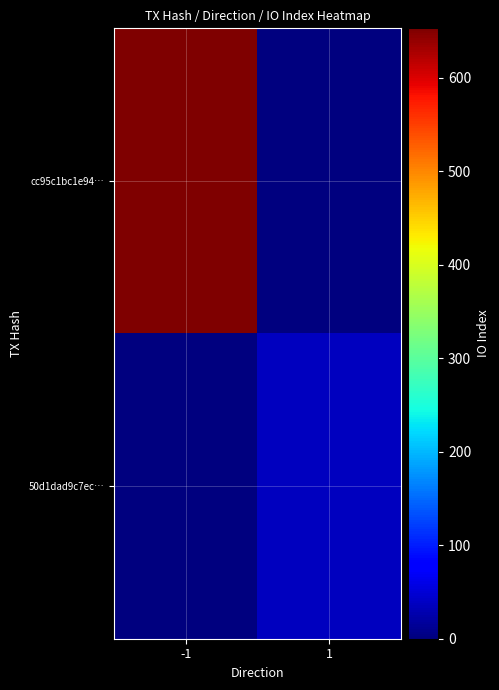

Reading left to right, list all the values displayed in this chart.

cc95c1bc1e94…: -1=653	1=0
50d1dad9c7ec…: -1=0	1=37